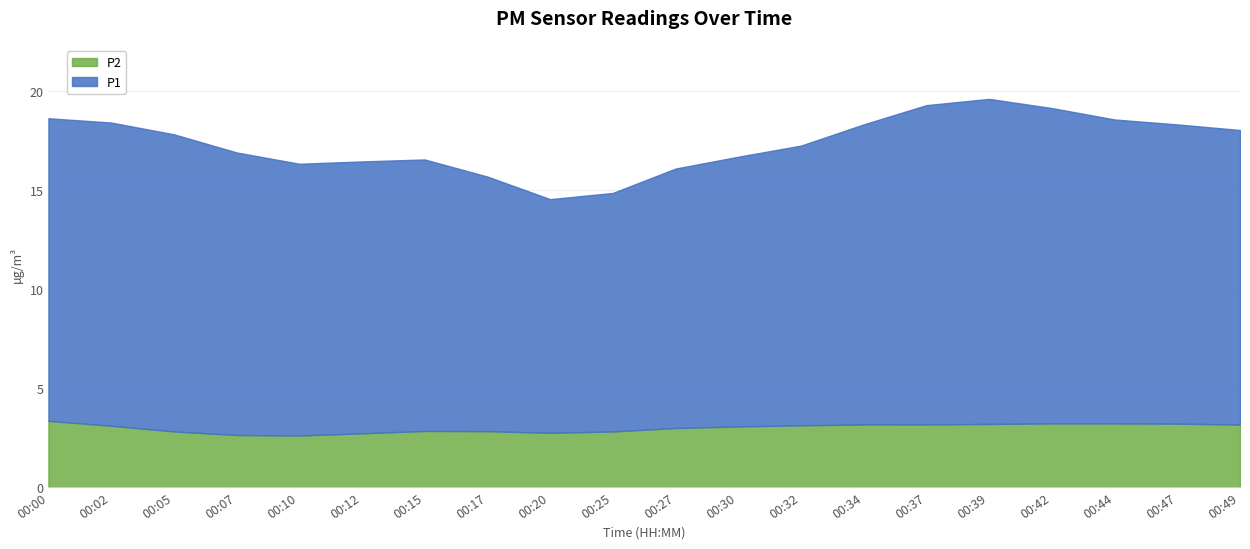

Between 00:42 and 00:34, which is larger?

00:42